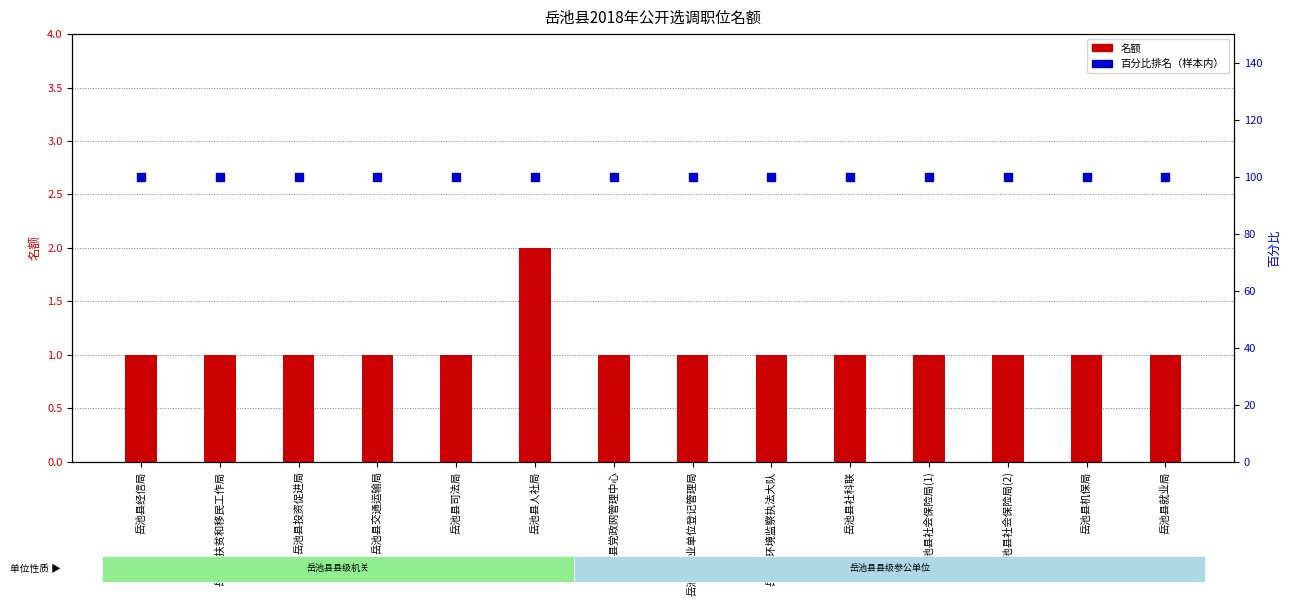

Which series reaches the maximum Y coordinate?

百分比排名（样本内）